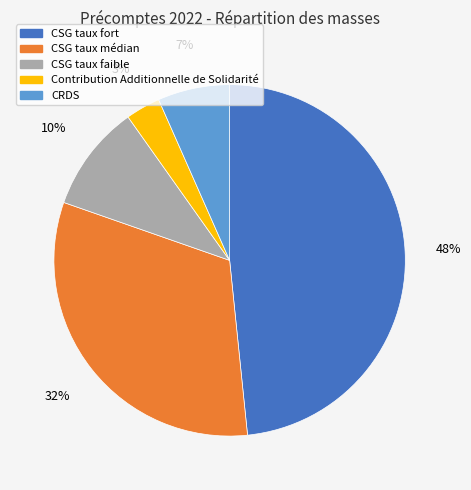

What is the smallest slice in the pie chart?

Contribution Additionnelle de Solidarité